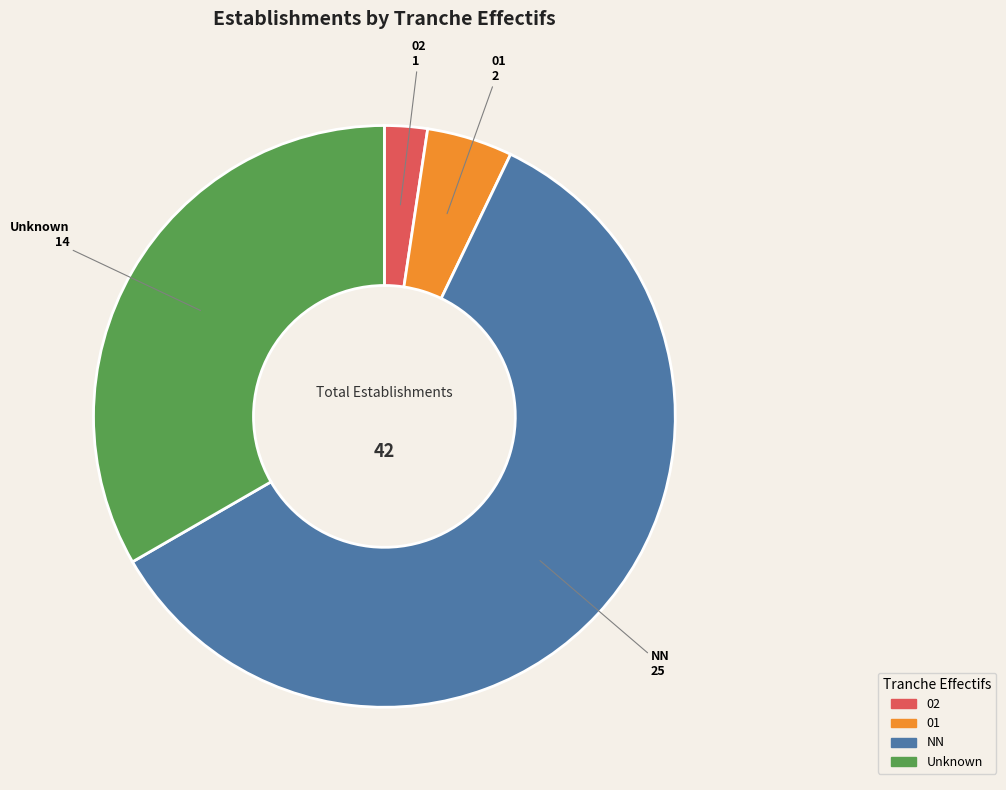

Is there any slice that represents more than half of the pie?

Yes